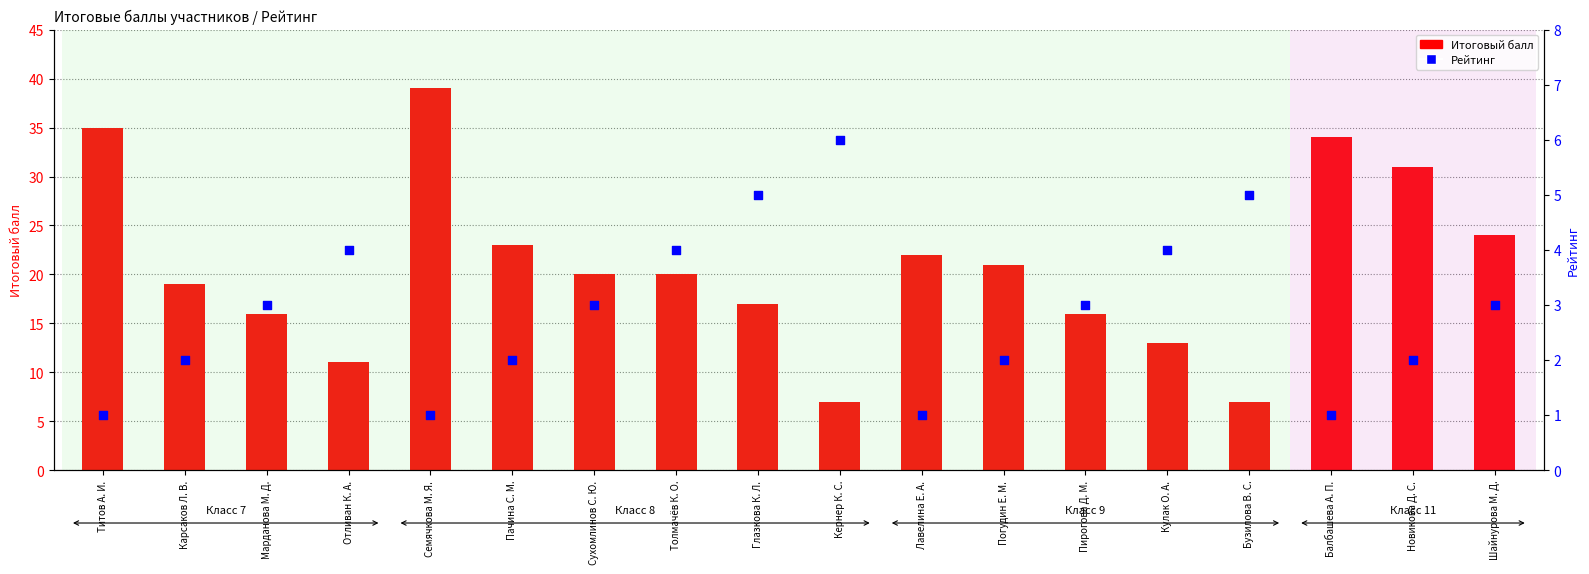

Which series has the largest total across all categories?

Итоговый балл